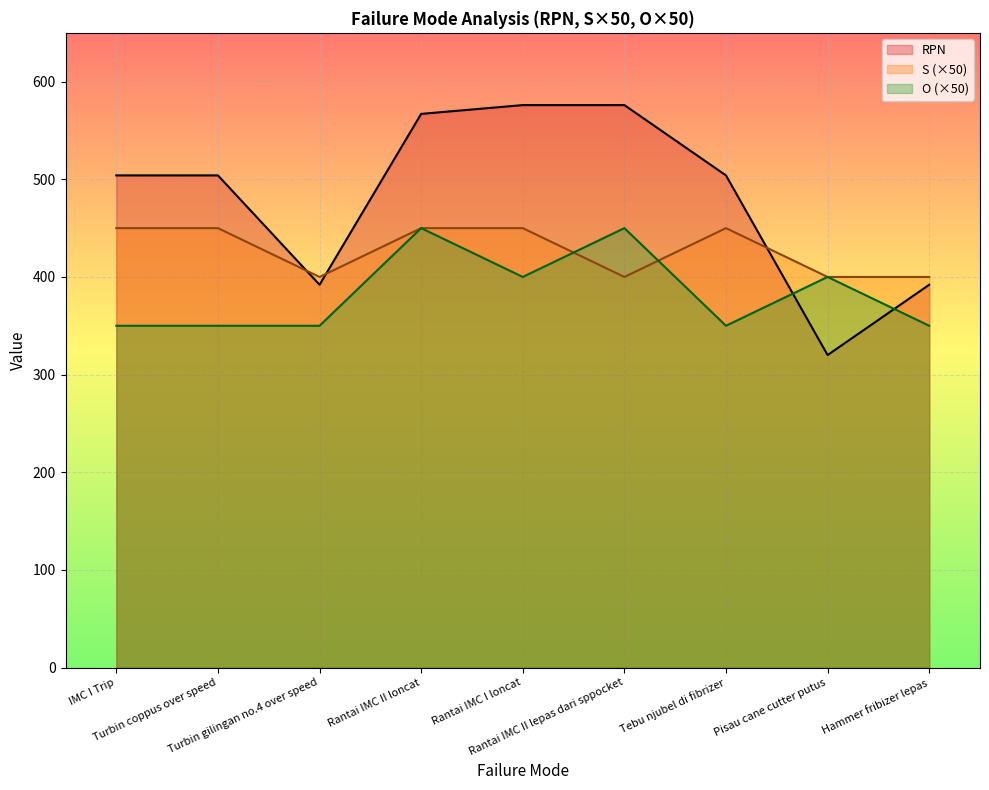

Rank the series by their maximum value, from highest to lowest.

RPN, S, O